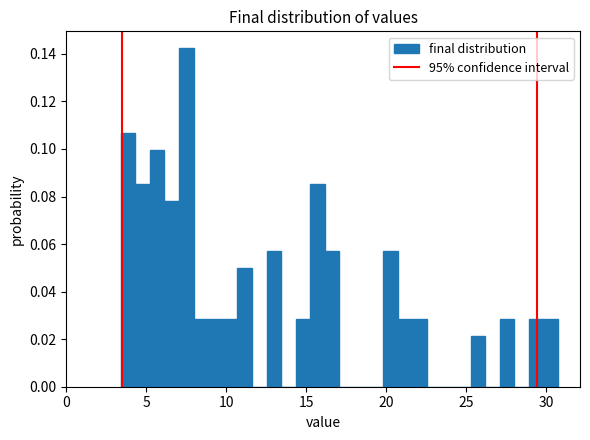

Read against the x-axis, roughly where is the centre of the tallest bar?

7.5